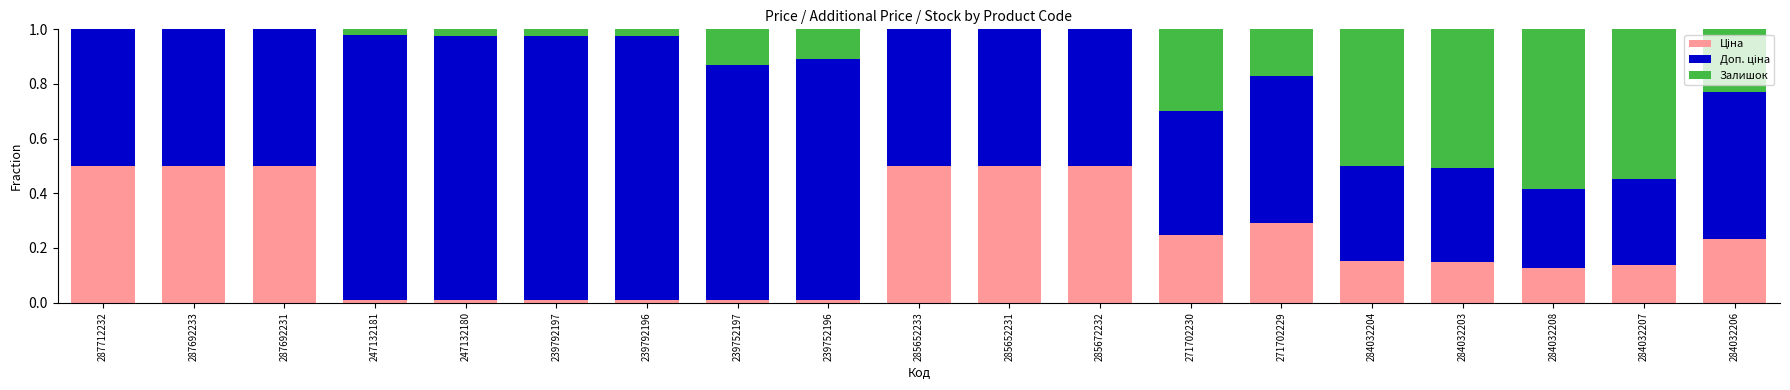

What is the label of the 6th bar from the left?

239792197